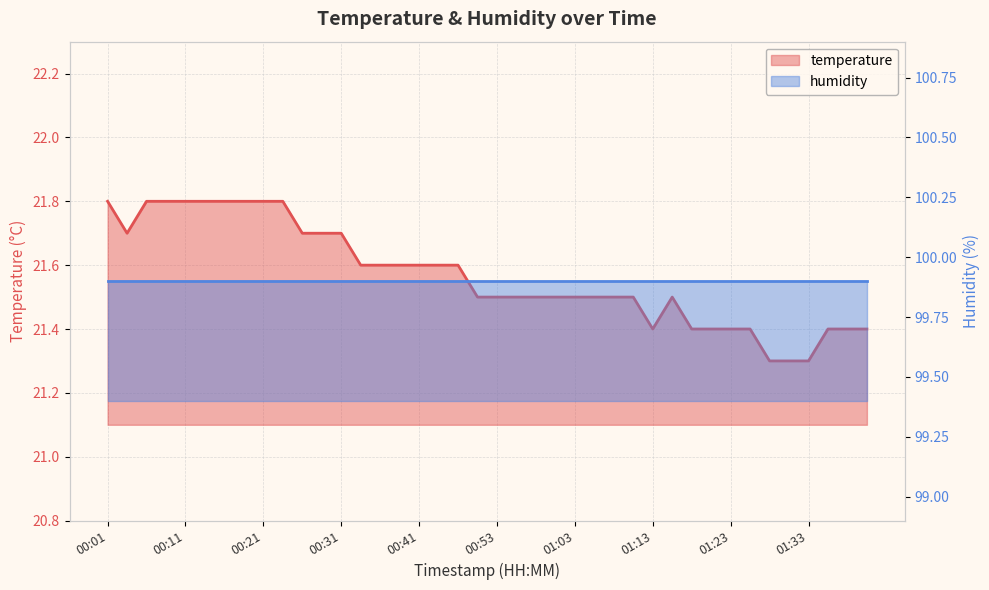

How many points are higher than both their immediate neighbors (excluding endpoints)?

1